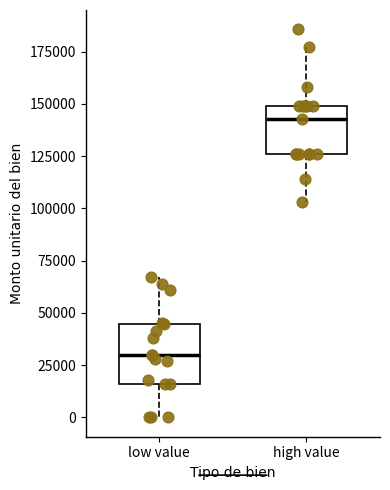

Which box has the lowest median line?

low value